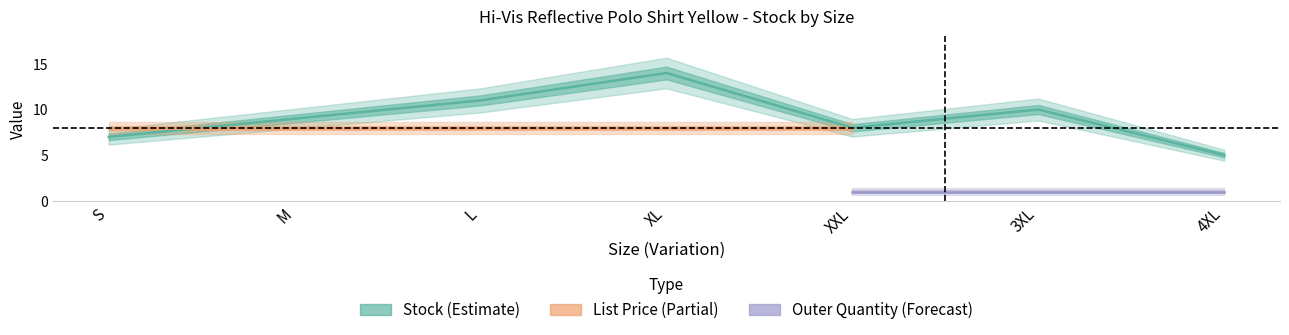

True or false: Stock and List Price intersect in this chart.

True